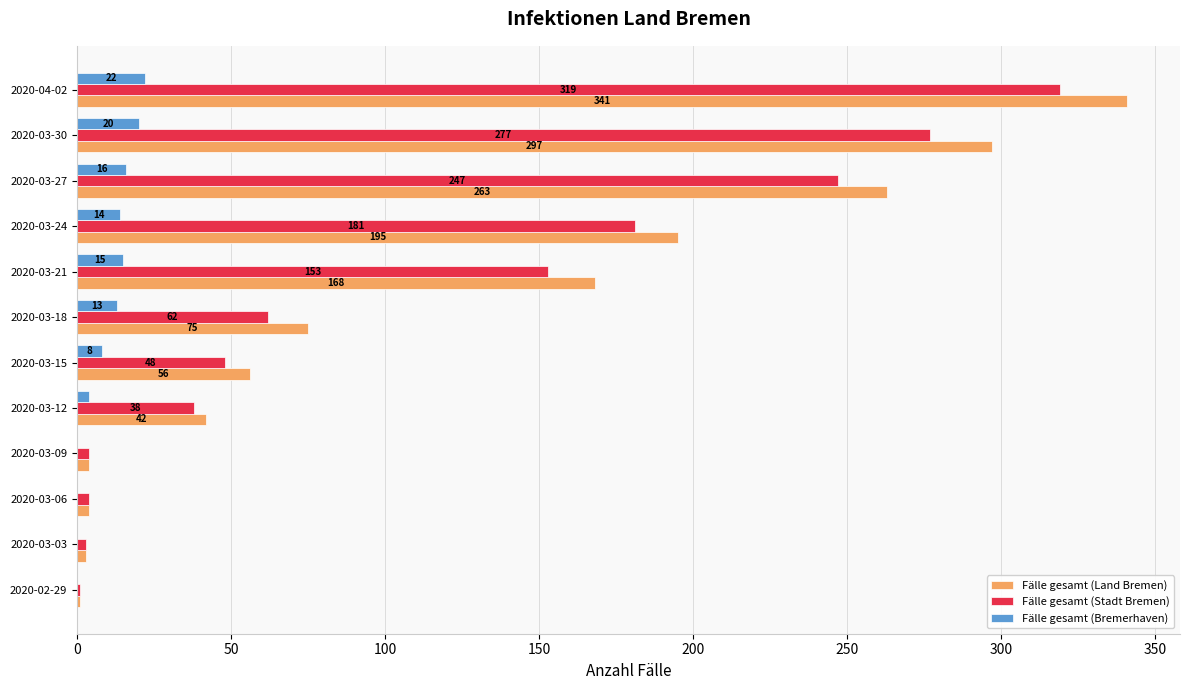

What is the approximate value of Fälle gesamt (Stadt Bremen) at 2020-03-12, to the nearest 10?

40